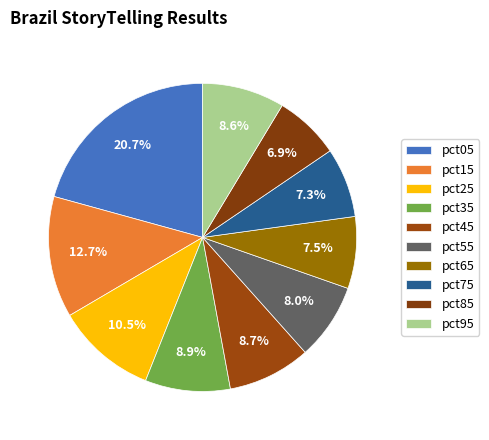

To the nearest percent, what portion does pct65 represent?

8%